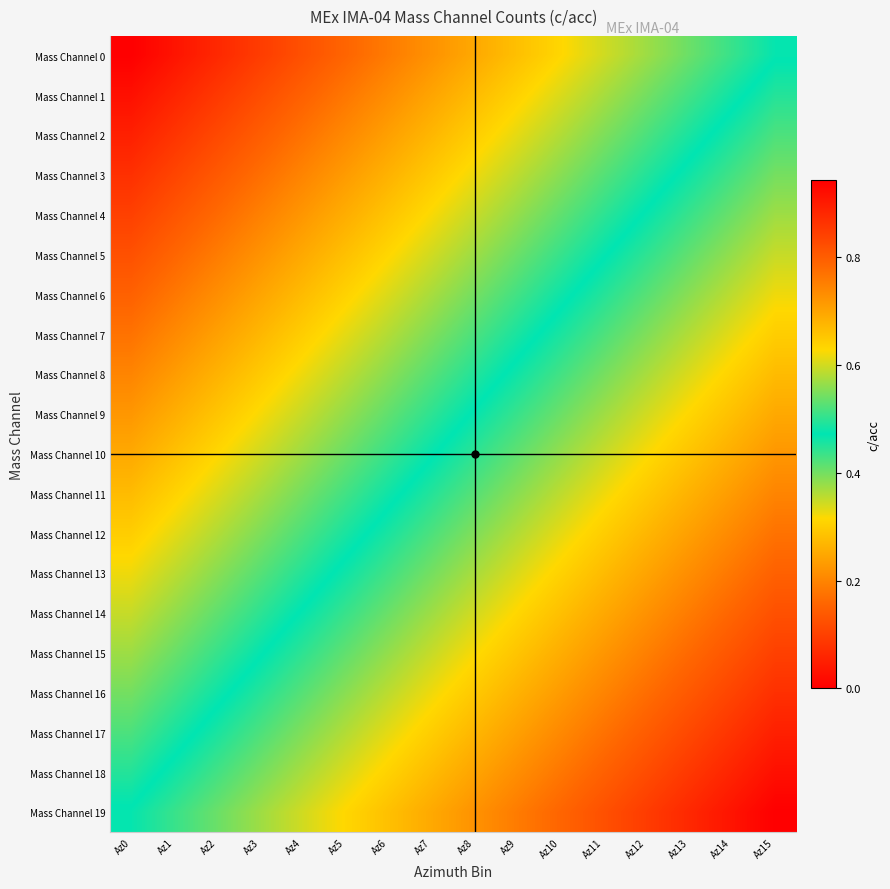

Rank the series at Az4 from lowest to highest value.

Mass Channel 0, Mass Channel 1, Mass Channel 2, Mass Channel 3, Mass Channel 4, Mass Channel 5, Mass Channel 6, Mass Channel 7, Mass Channel 8, Mass Channel 9, Mass Channel 10, Mass Channel 11, Mass Channel 12, Mass Channel 13, Mass Channel 14, Mass Channel 15, Mass Channel 16, Mass Channel 17, Mass Channel 18, Mass Channel 19